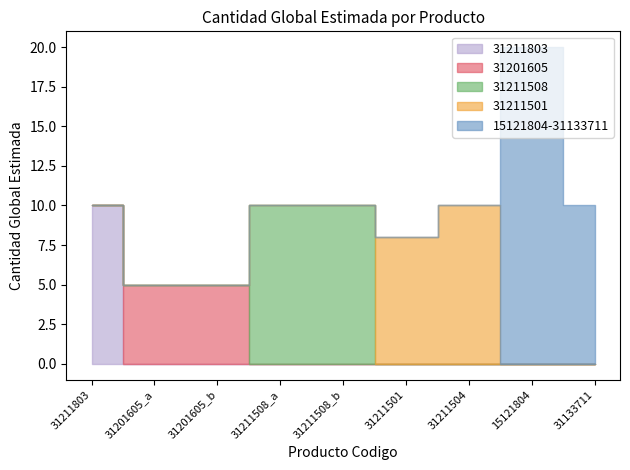

Does the chart have visible grid lines?

No